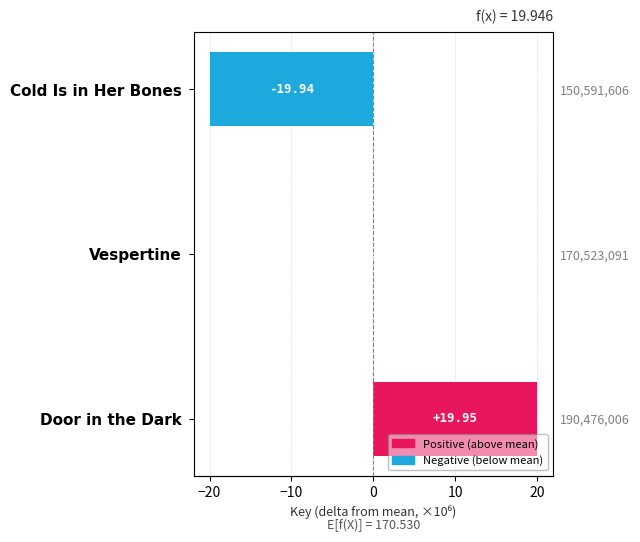

Reading left to right, list all the values displayed in this chart.

Door in the Dark=19.9	Vespertine=-0.0	Cold Is in Her Bones=-19.9